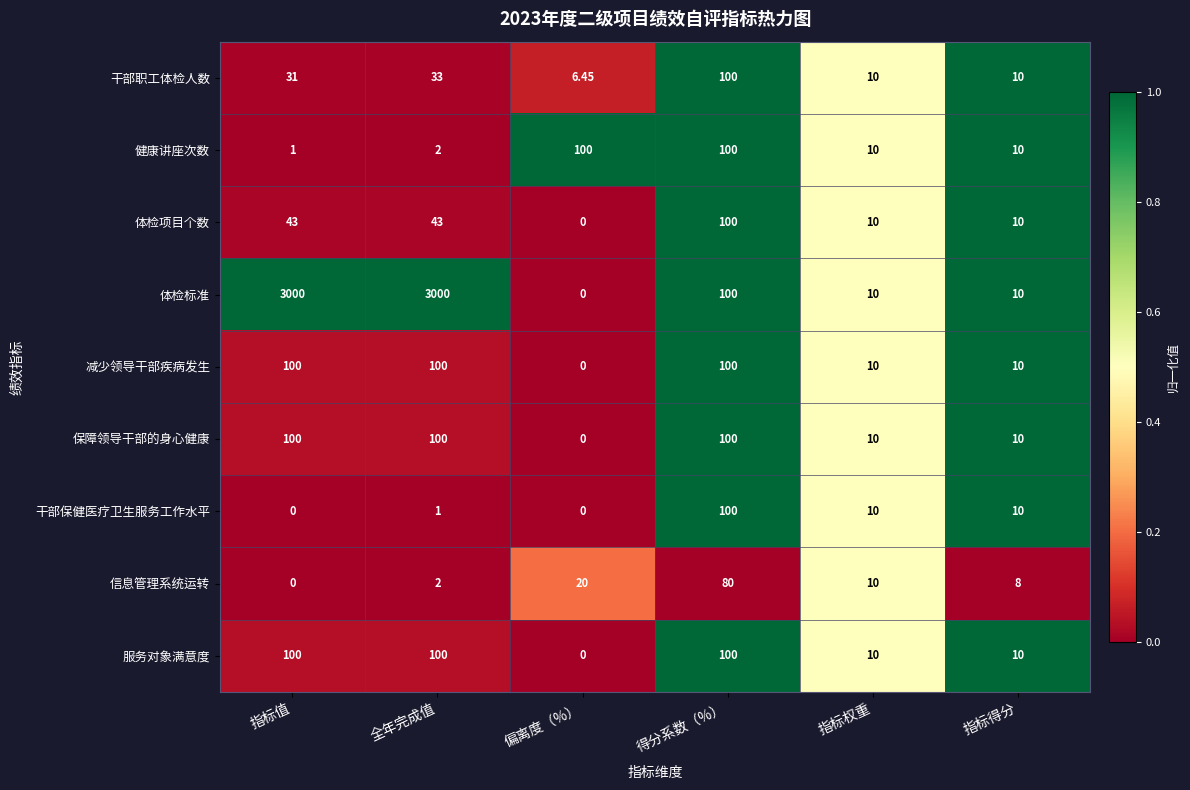

Which category has the lowest value in the 体检标准 series?

偏离度（%）